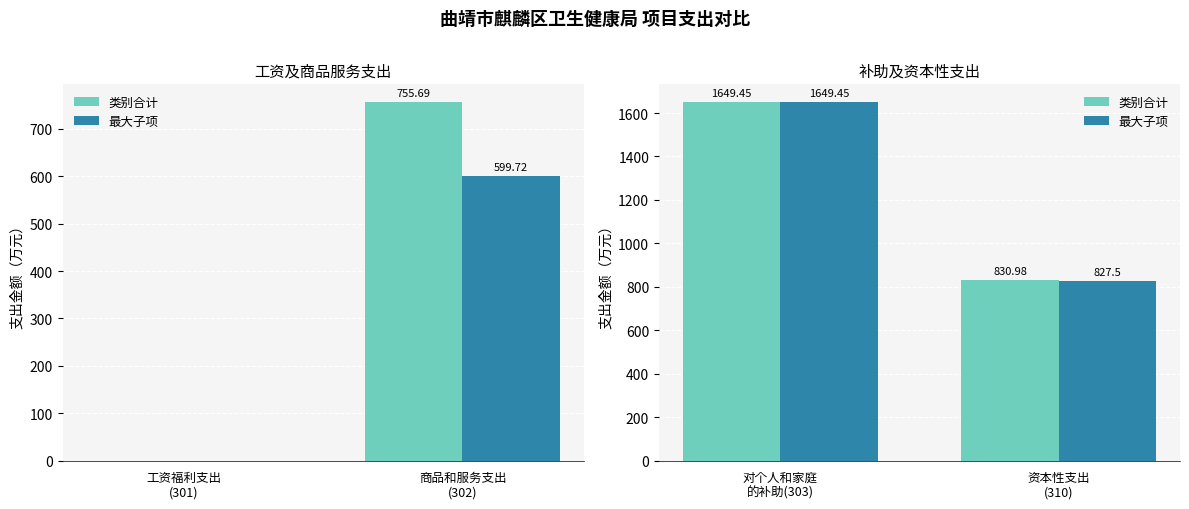

How many bars are there in each group?

2